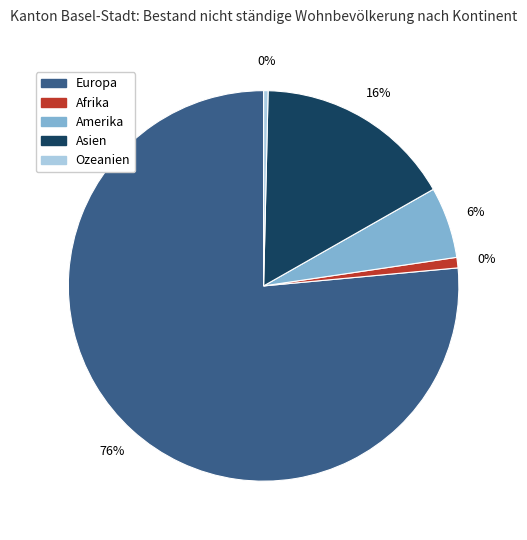

How many slices are in this pie chart?

5